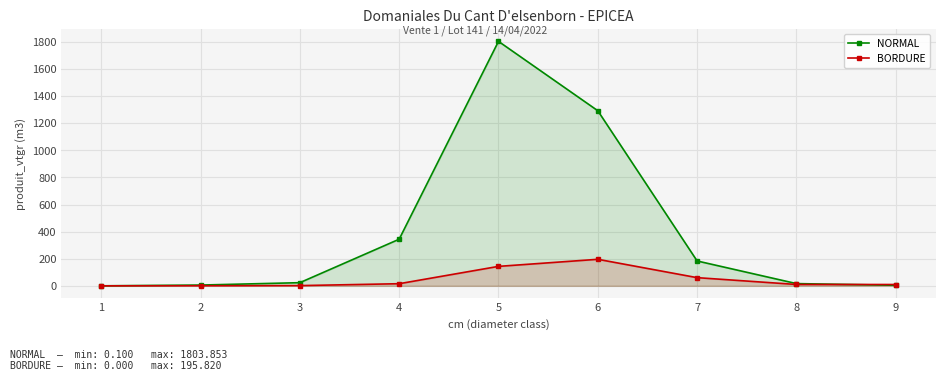

Which series has the largest total across all categories?

NORMAL